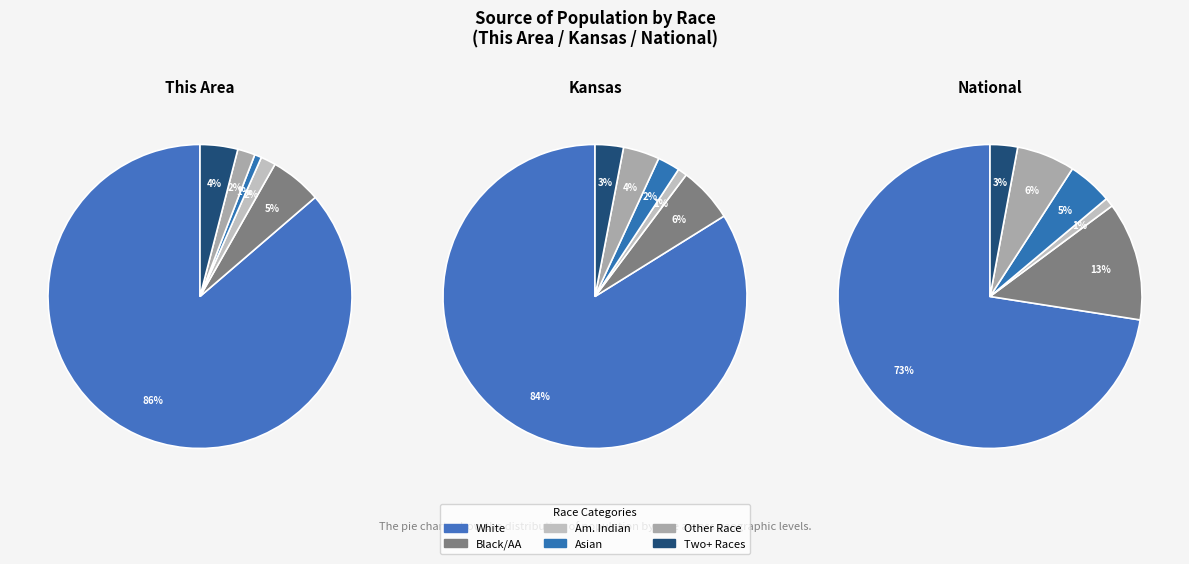

Rank the categories by Asian alone value from highest to lowest.

2, 1, 0